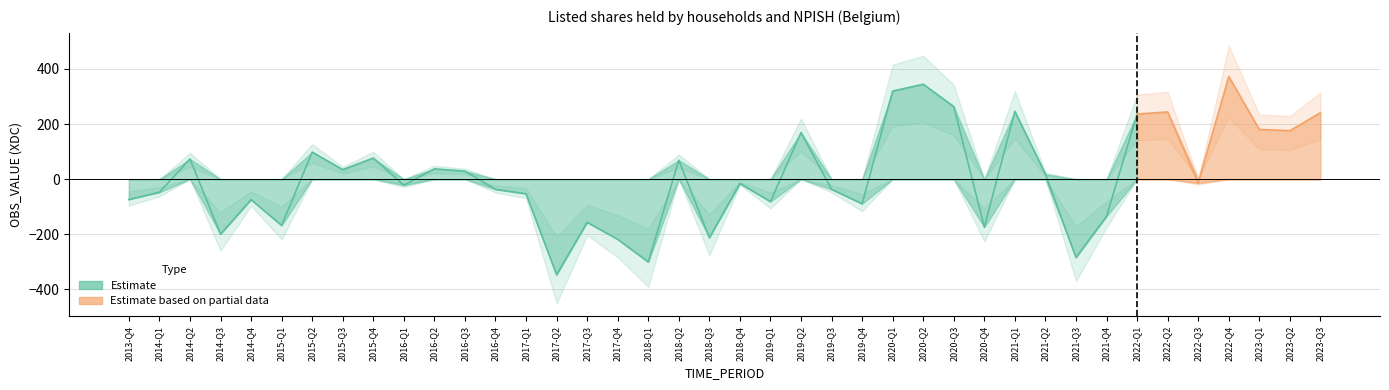

At which category does the data reach its first local valley?

2014-Q3